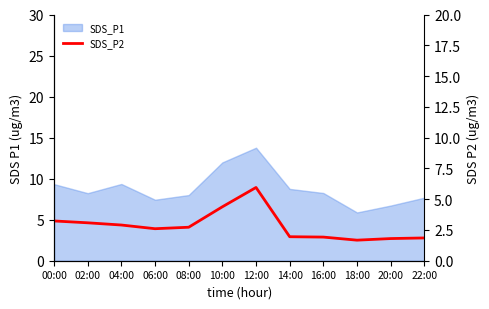

True or false: the data shows 3.2 at 00:00.

True